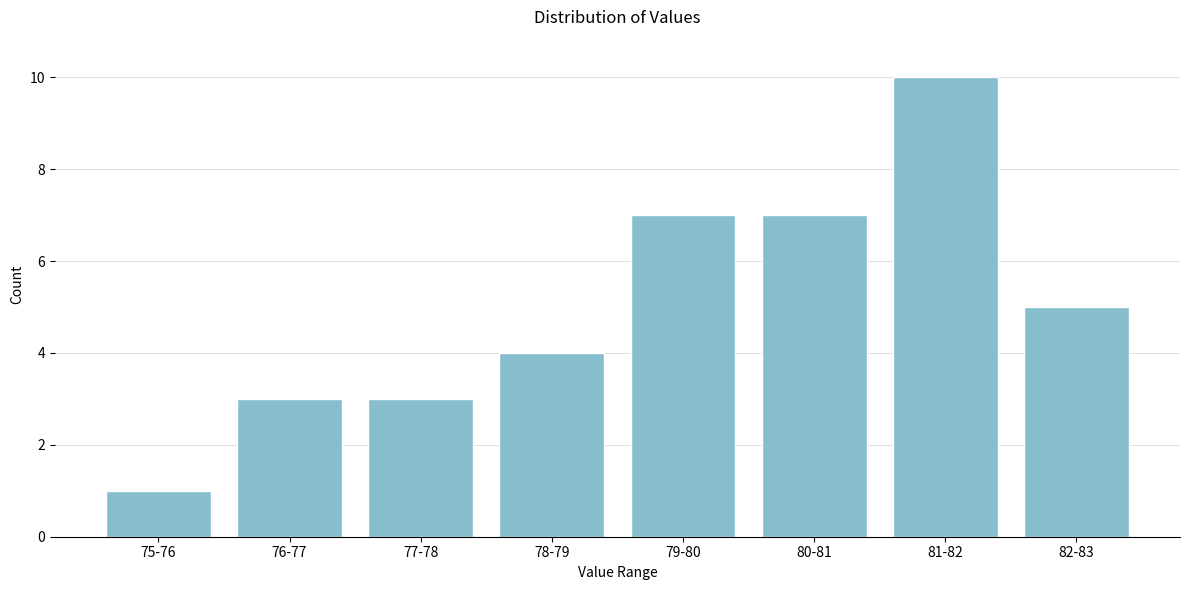

Reading left to right, extract all data points from this chart.

1	3	3	4	7	7	10	5